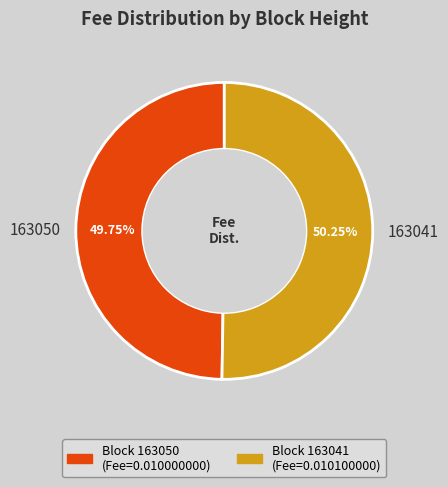

Count the number of slices in the pie.

2